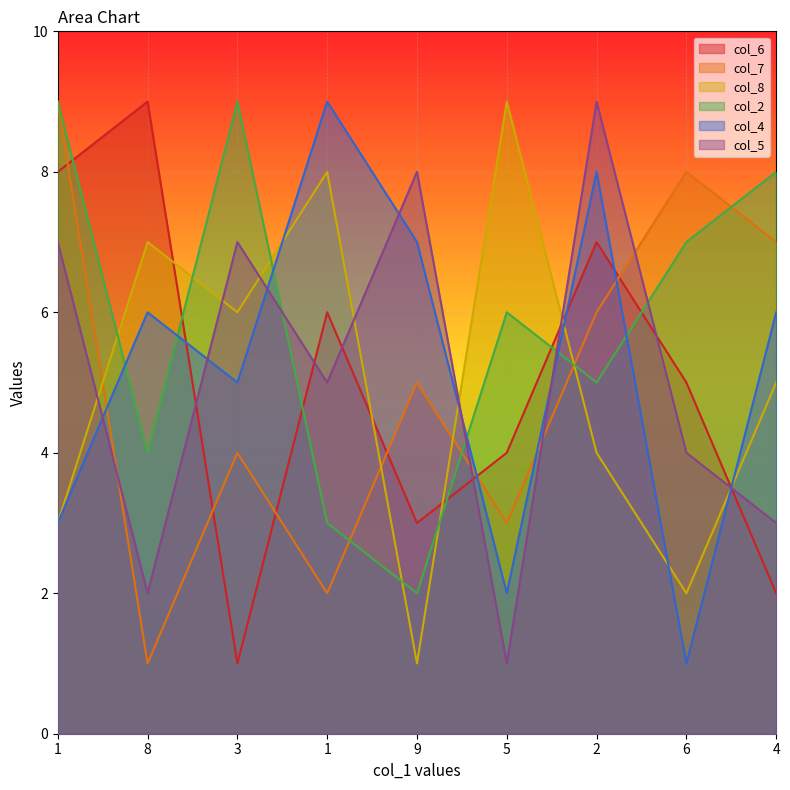

Between which two adjacent categories do col_6 and col_2 first intersect?

1 and 8